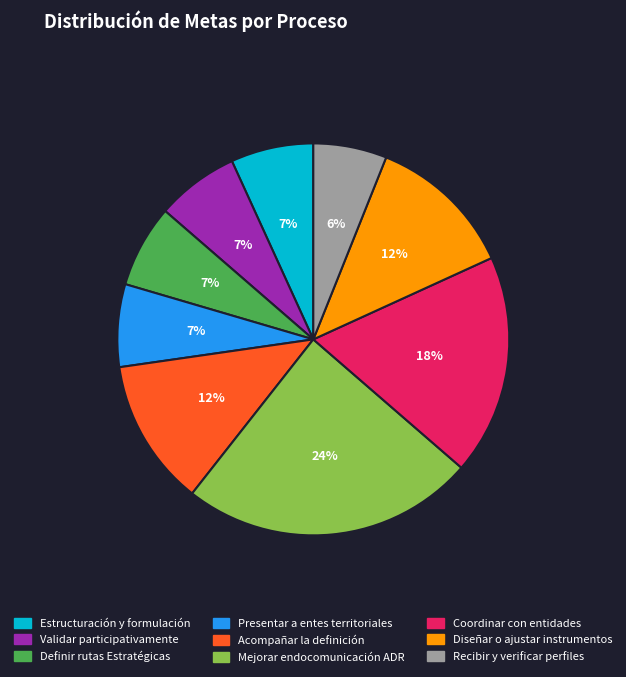

How many segments does this pie chart have?

9